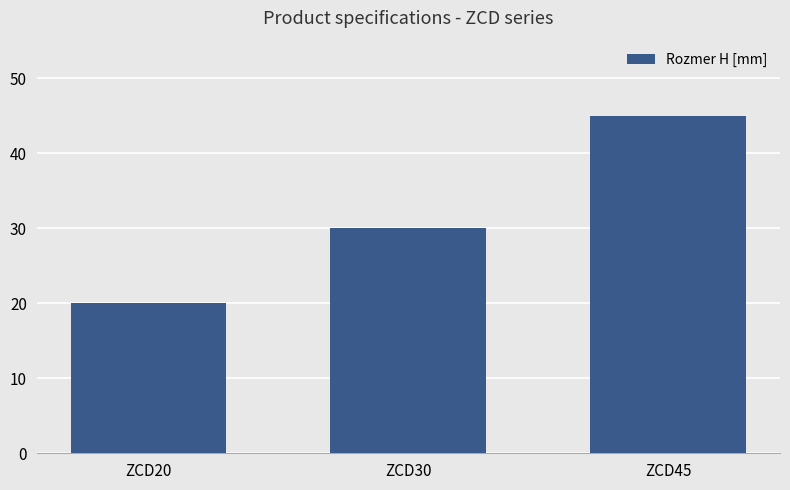

Are the bars horizontal?

No